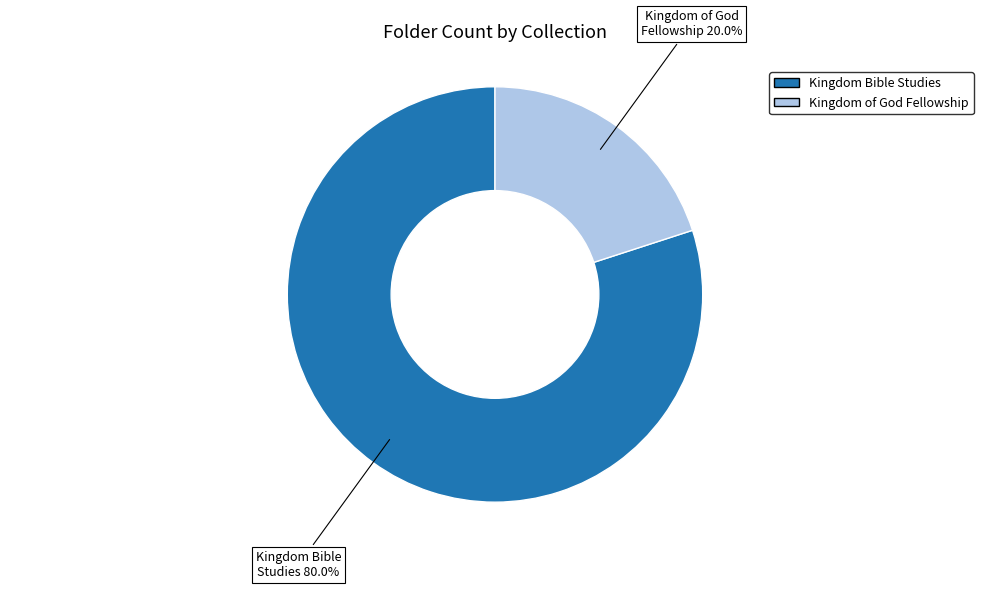

Count the number of slices in the pie.

2